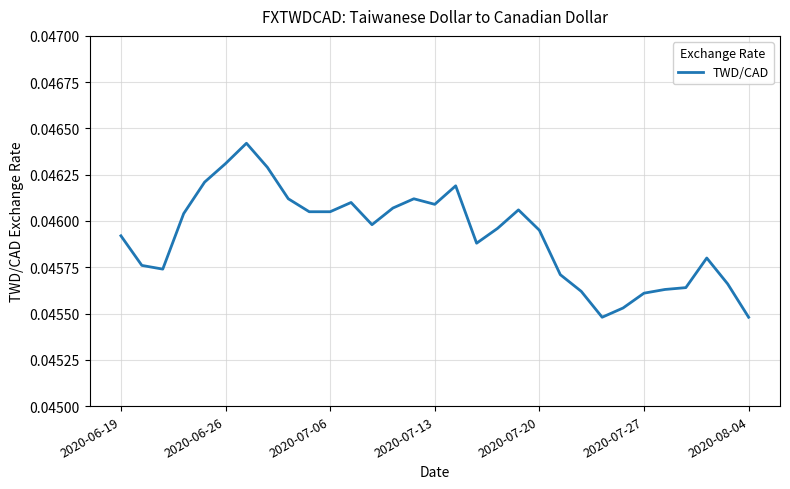

Does the chart have visible grid lines?

Yes